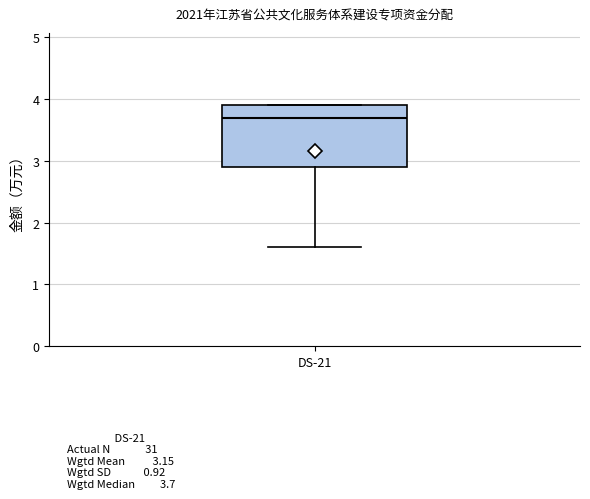

Where does the lower whisker of the box for DS-21 end on the y-axis? The values are not printed on the chart, so give them approximately, as read against the axis.

1.6